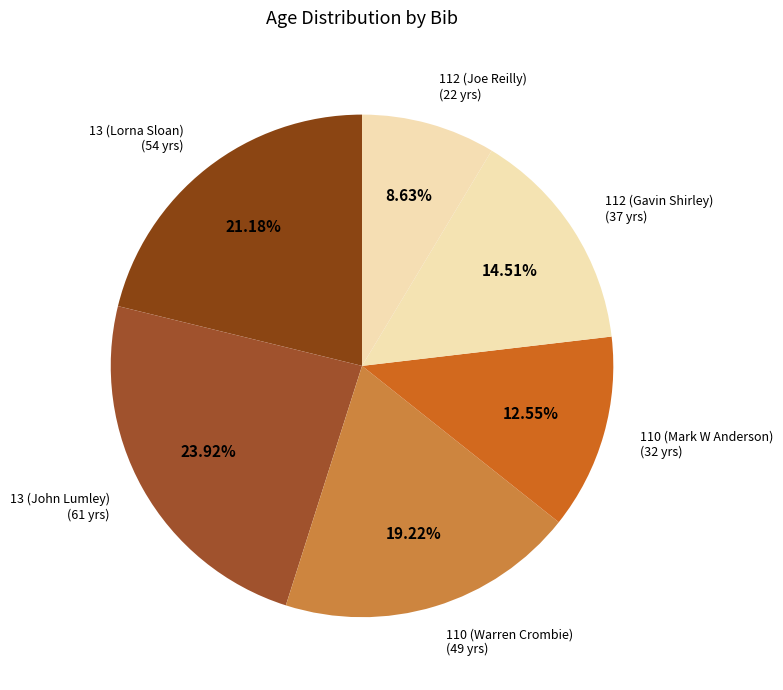

To the nearest percent, what portion does 110 (Warren Crombie) represent?

19%